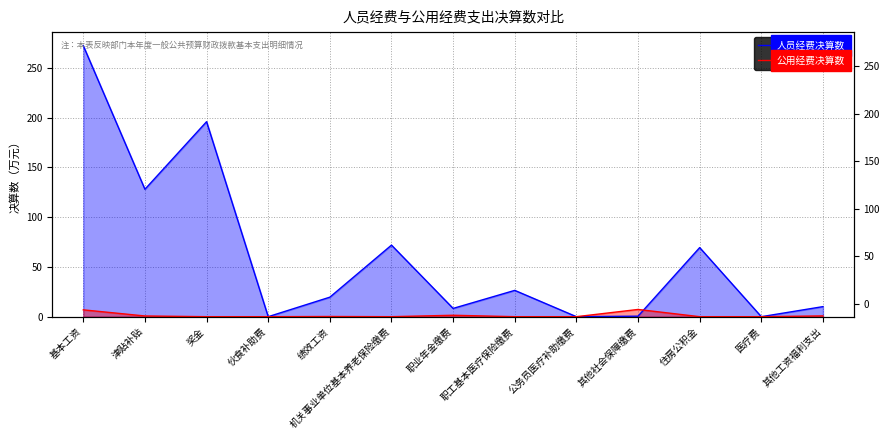

What is the average value of the 公用经费决算数 series?

1.3